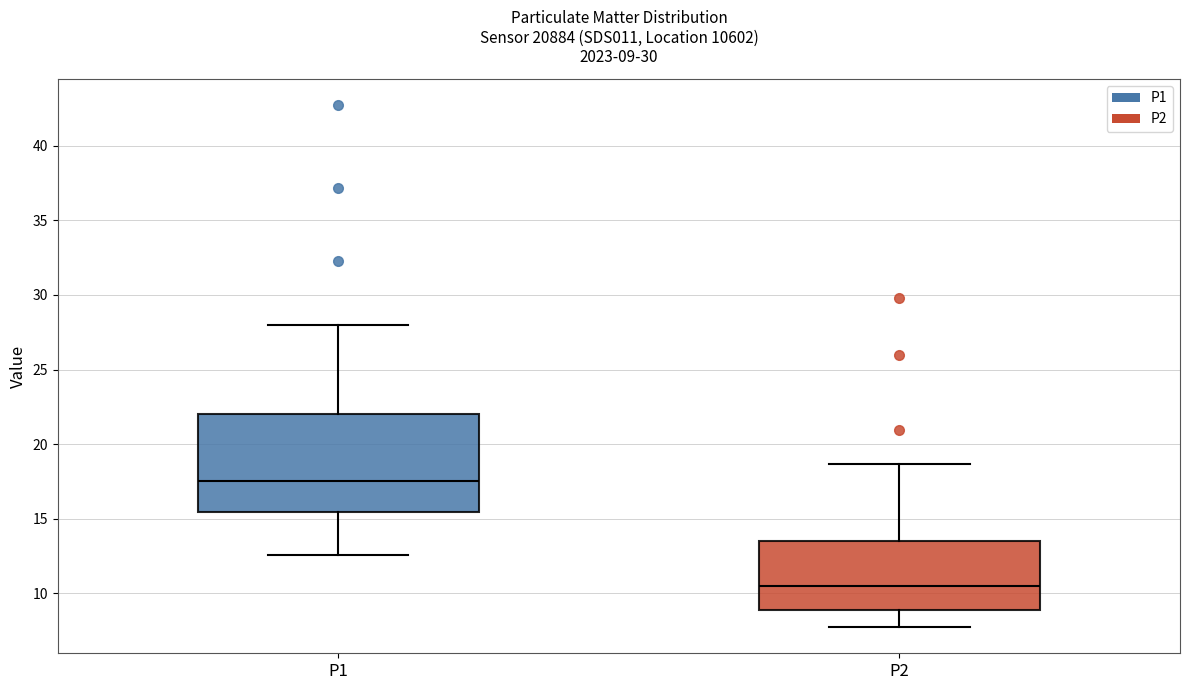

Which box's median line is the highest?

P1